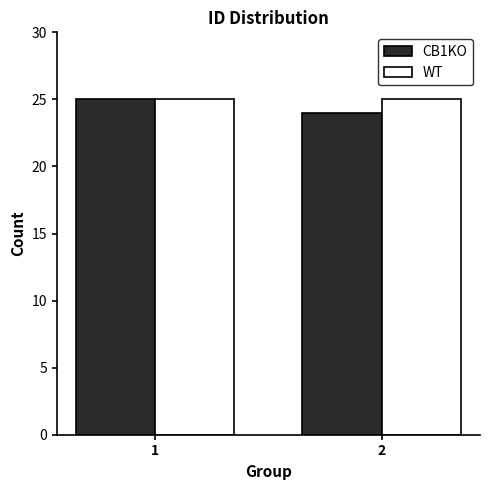

Is the value of WT at 2 greater than the value of CB1KO at 2?

Yes